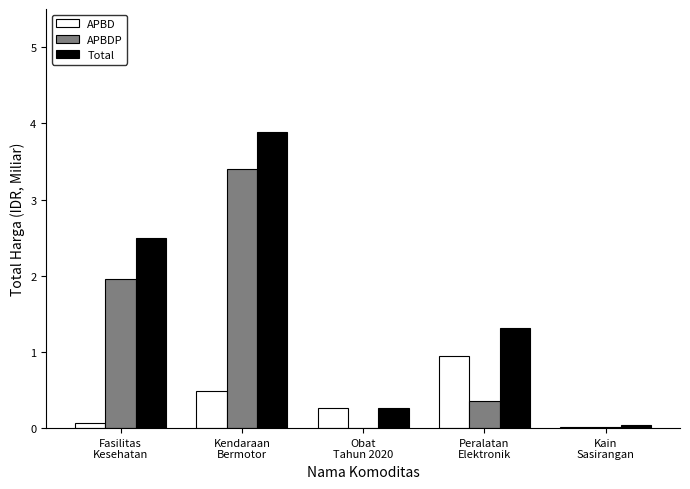

What are all the series names shown in the legend?

APBD, APBDP, Total